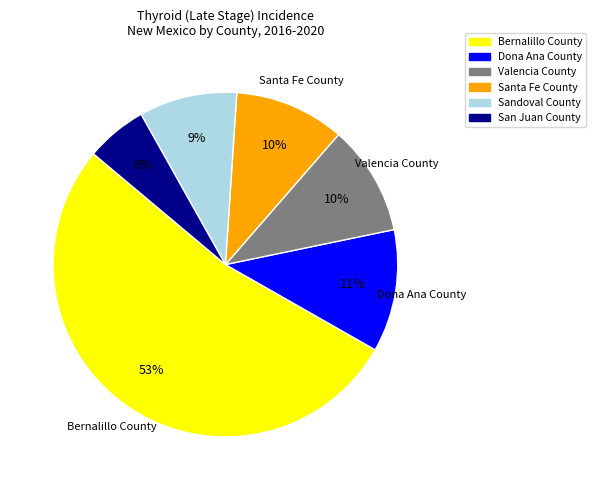

How many slices are in this pie chart?

6